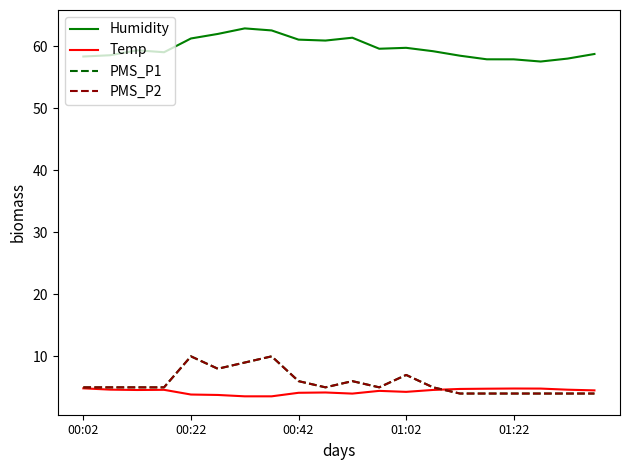

Does the chart display data point markers on the line(s)?

No